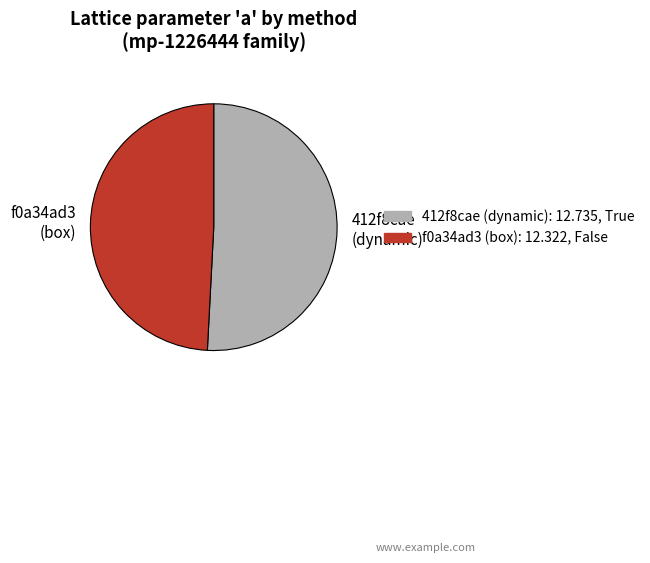

Do f0a34ad3 (box): 12.322, False and 412f8cae (dynamic): 12.735, True together represent more than half of the pie?

Yes